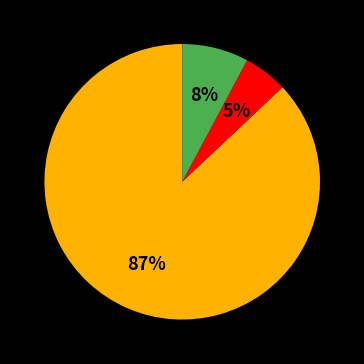

Does any single category account for the majority?

Yes